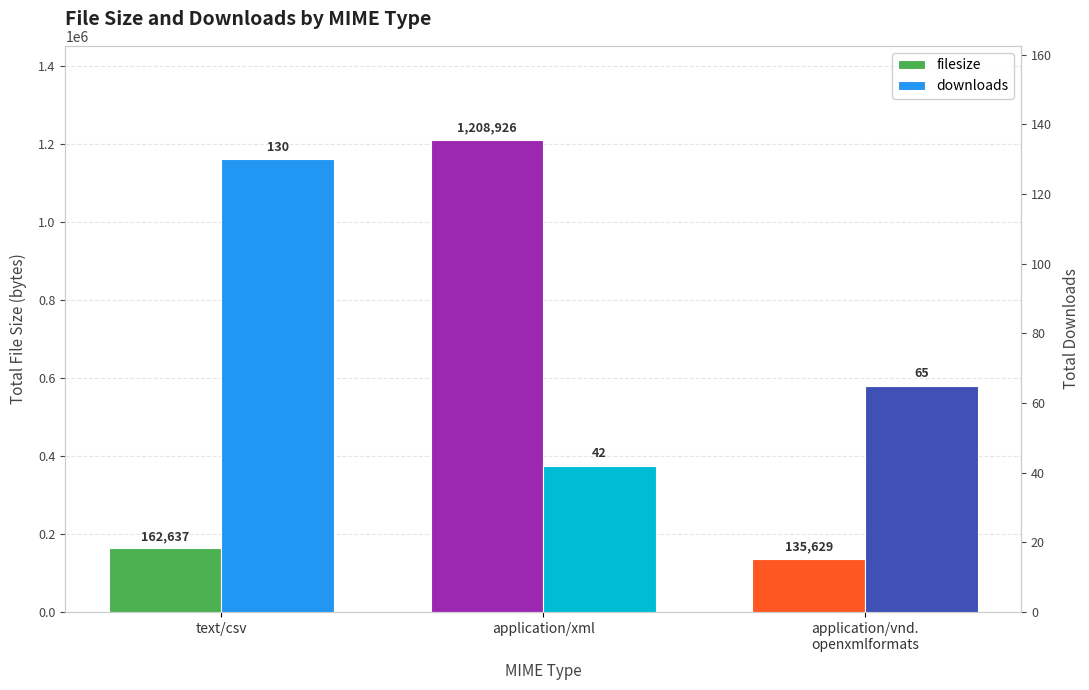

Count the number of categories in the chart.

3